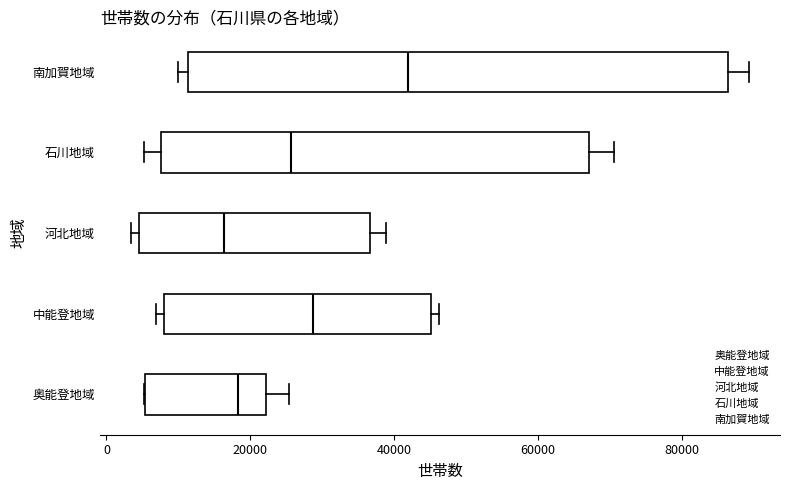

Where is the left edge of the box for 石川地域 on the x-axis? The values are not printed on the chart, so give them approximately, as read against the axis.

8000